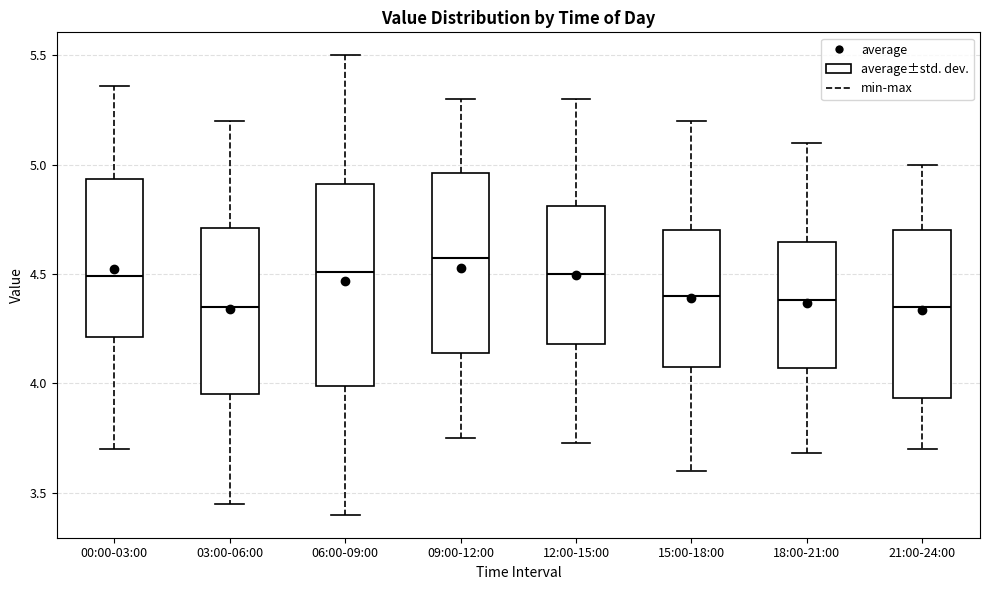

Reading left to right, transcribe this box plot: for each box, give where its median line is, the range the box spans, and where its two whiskers end, as read against the y-axis. The values are not printed on the chart, so give them approximately, as read against the axis.

00:00-03:00: median 4.50, box 4.20 to 4.95, whiskers 3.70 to 5.35
03:00-06:00: median 4.35, box 3.95 to 4.70, whiskers 3.45 to 5.20
06:00-09:00: median 4.50, box 4.00 to 4.90, whiskers 3.40 to 5.50
09:00-12:00: median 4.60, box 4.15 to 4.95, whiskers 3.75 to 5.30
12:00-15:00: median 4.50, box 4.20 to 4.80, whiskers 3.75 to 5.30
15:00-18:00: median 4.40, box 4.10 to 4.70, whiskers 3.60 to 5.20
18:00-21:00: median 4.40, box 4.05 to 4.65, whiskers 3.70 to 5.10
21:00-24:00: median 4.35, box 3.95 to 4.70, whiskers 3.70 to 5.00